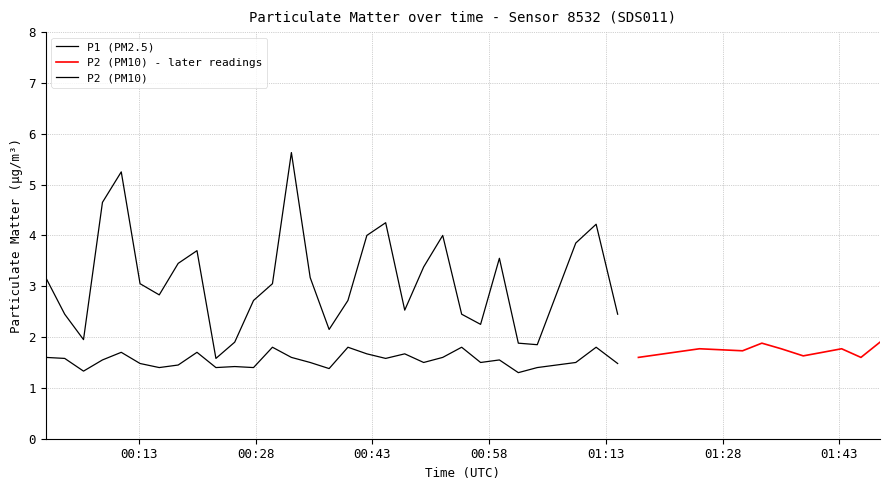

What is the average value of the P1 series?

3.1